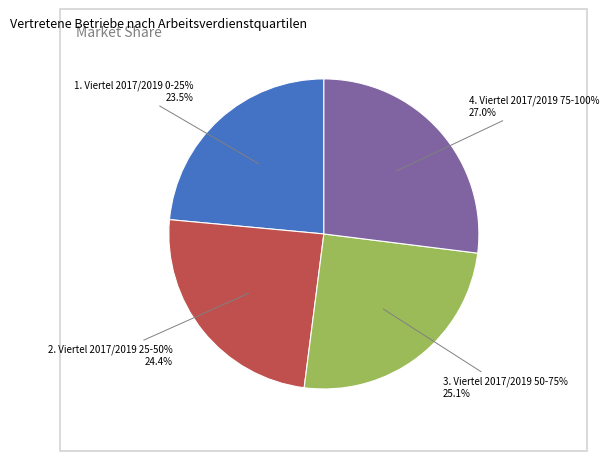

Is there a majority slice in this chart?

No